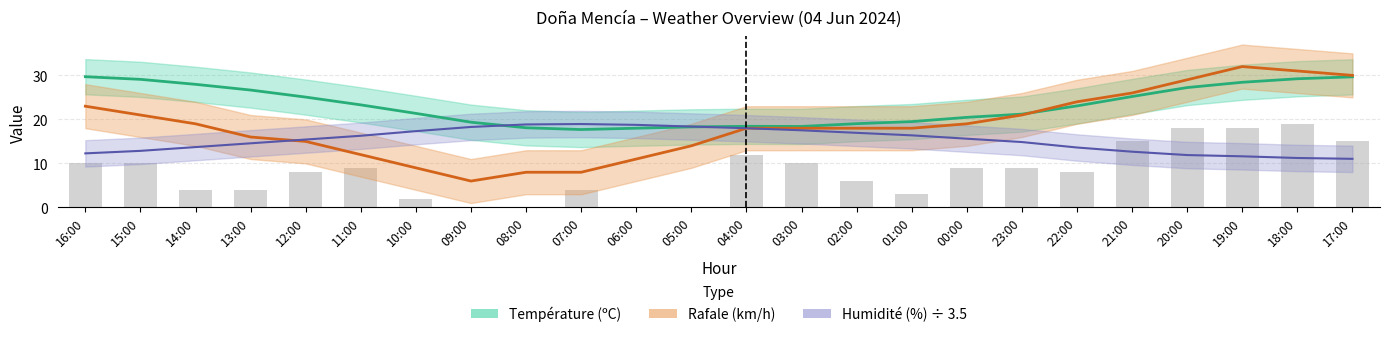

At which category is the sum across all series the highest?

18:00